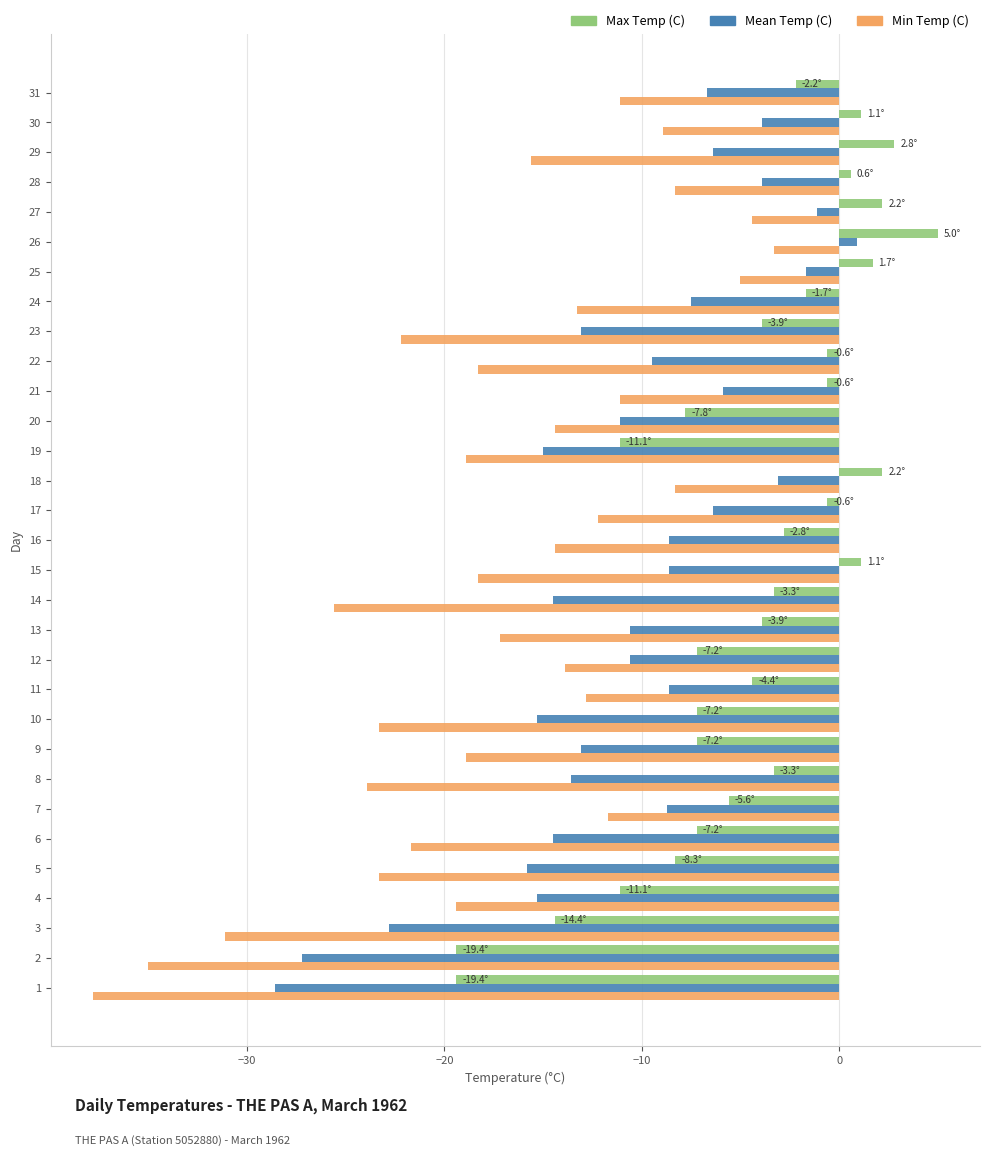

What is the highest value of the Max Temp (C) series?

5.0